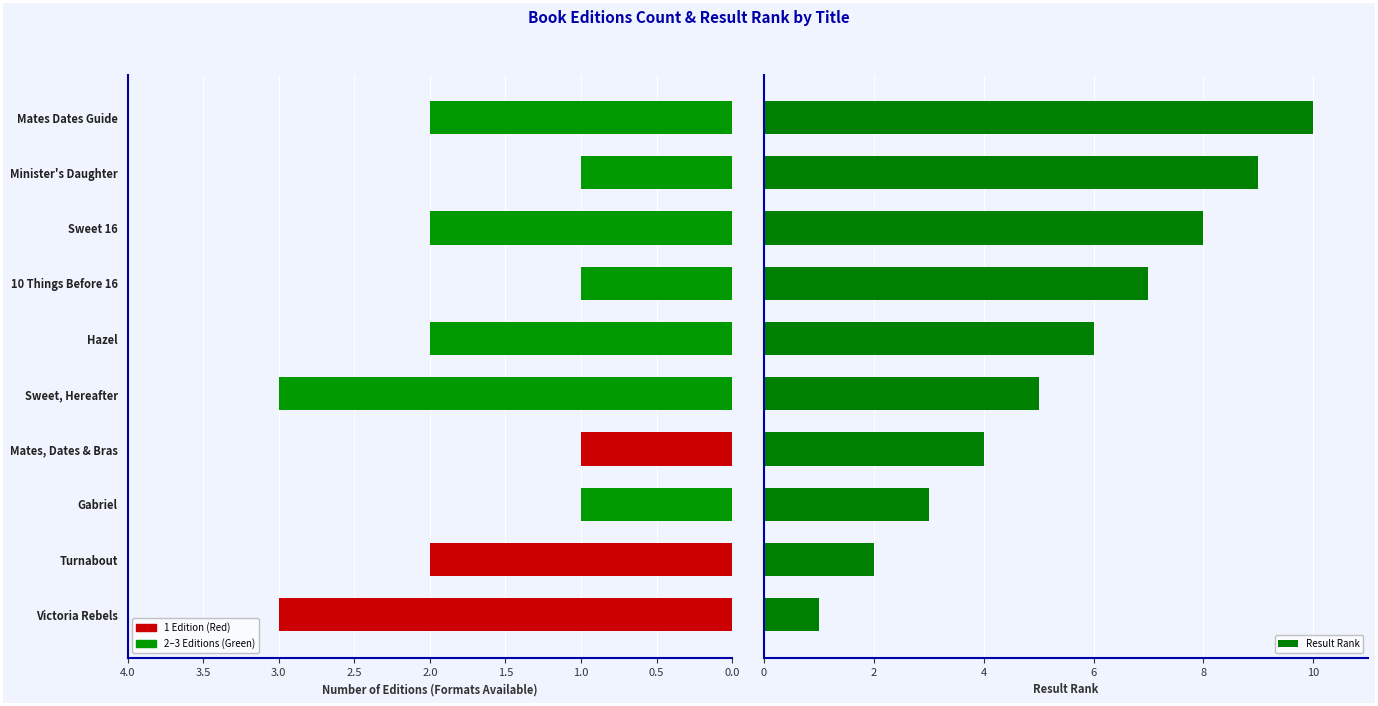

What is the difference between the maximum and minimum values in the Result Rank series?

9